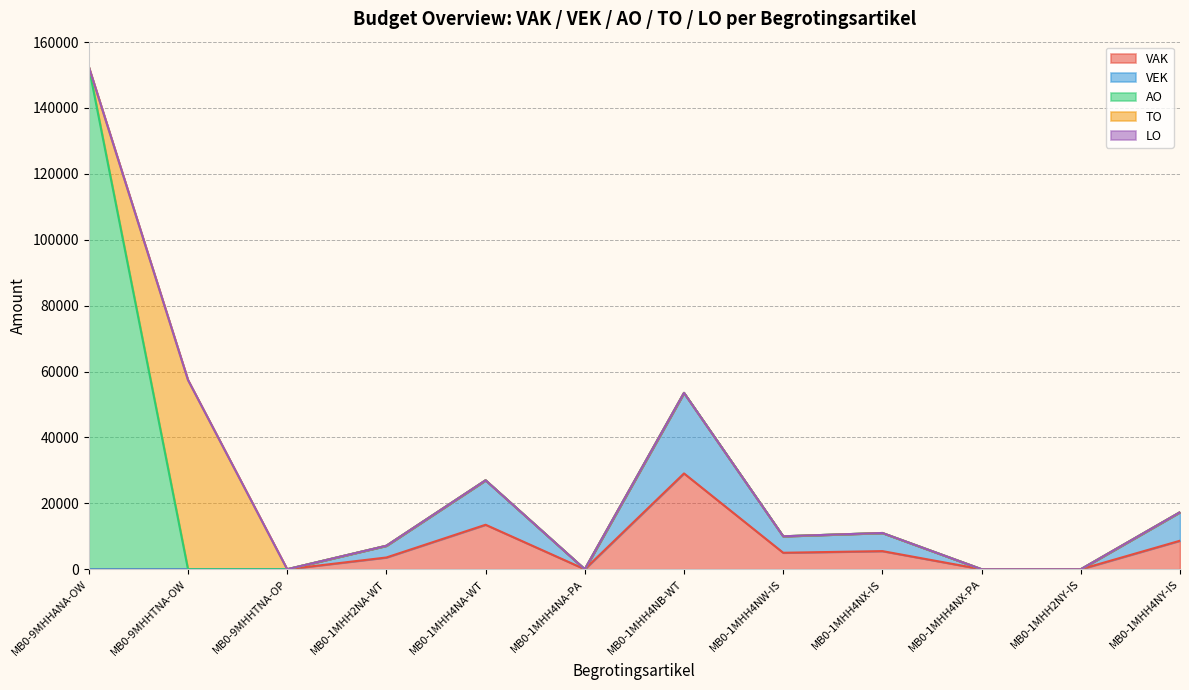

At which category does VAK reach its first local peak?

MB0-1MHH4NA-WT